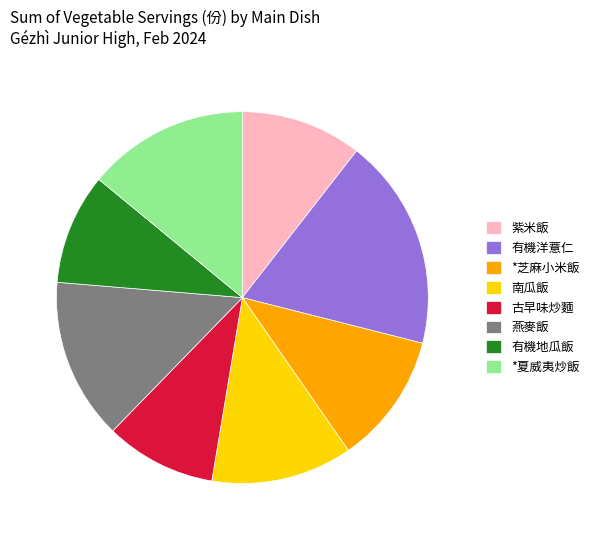

Is the sum of 燕麥飯 and 古早味炒麵 greater than half?

No